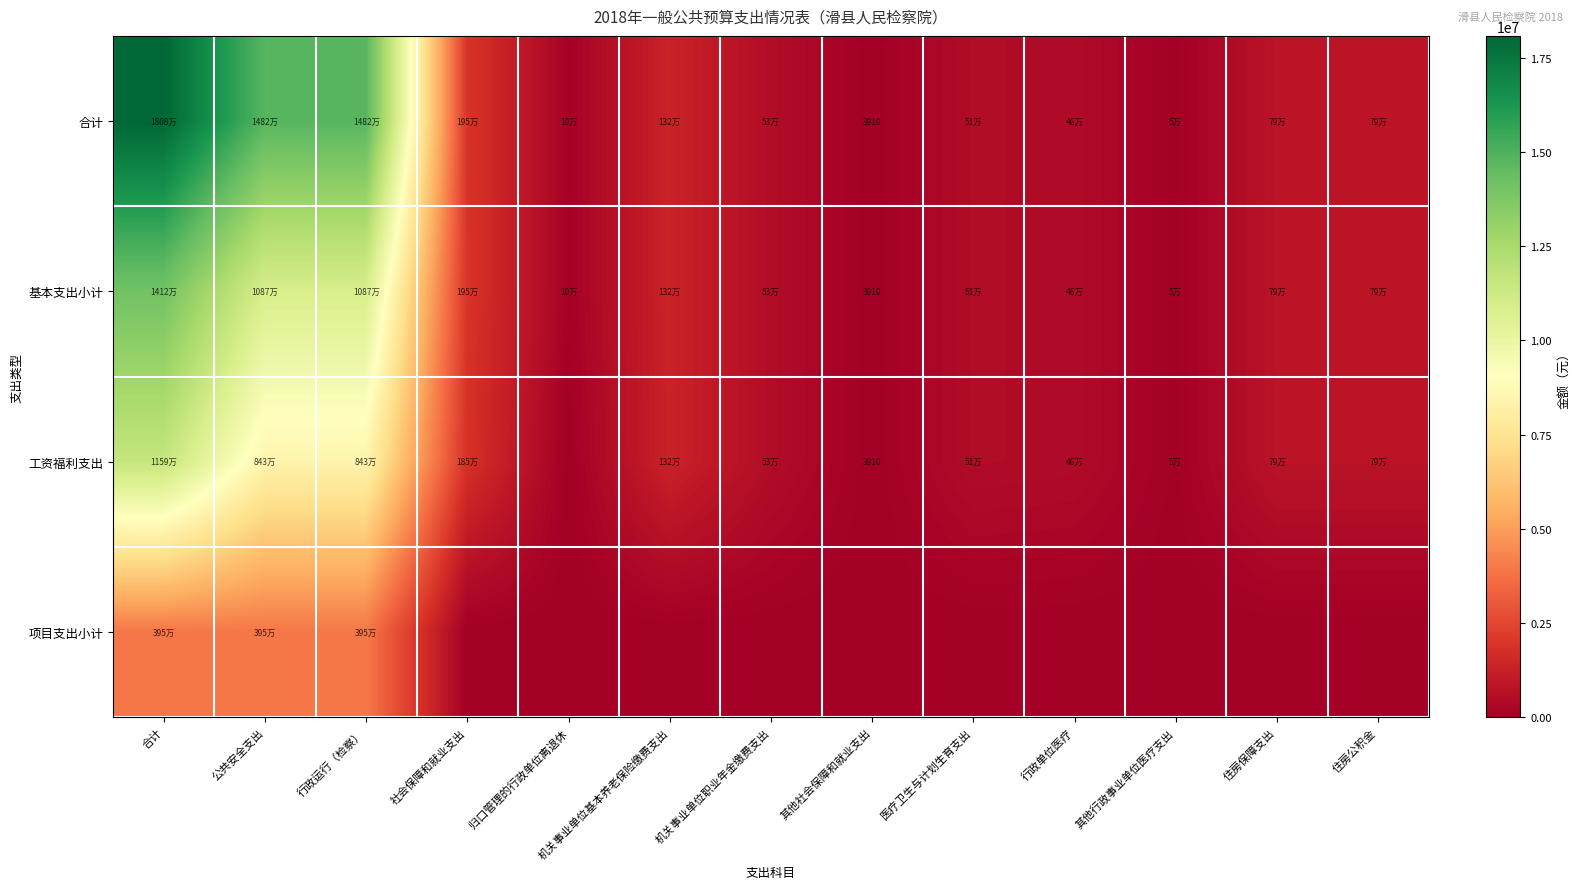

Which has a higher value, 住房保障支出 or 公共安全支出?

公共安全支出